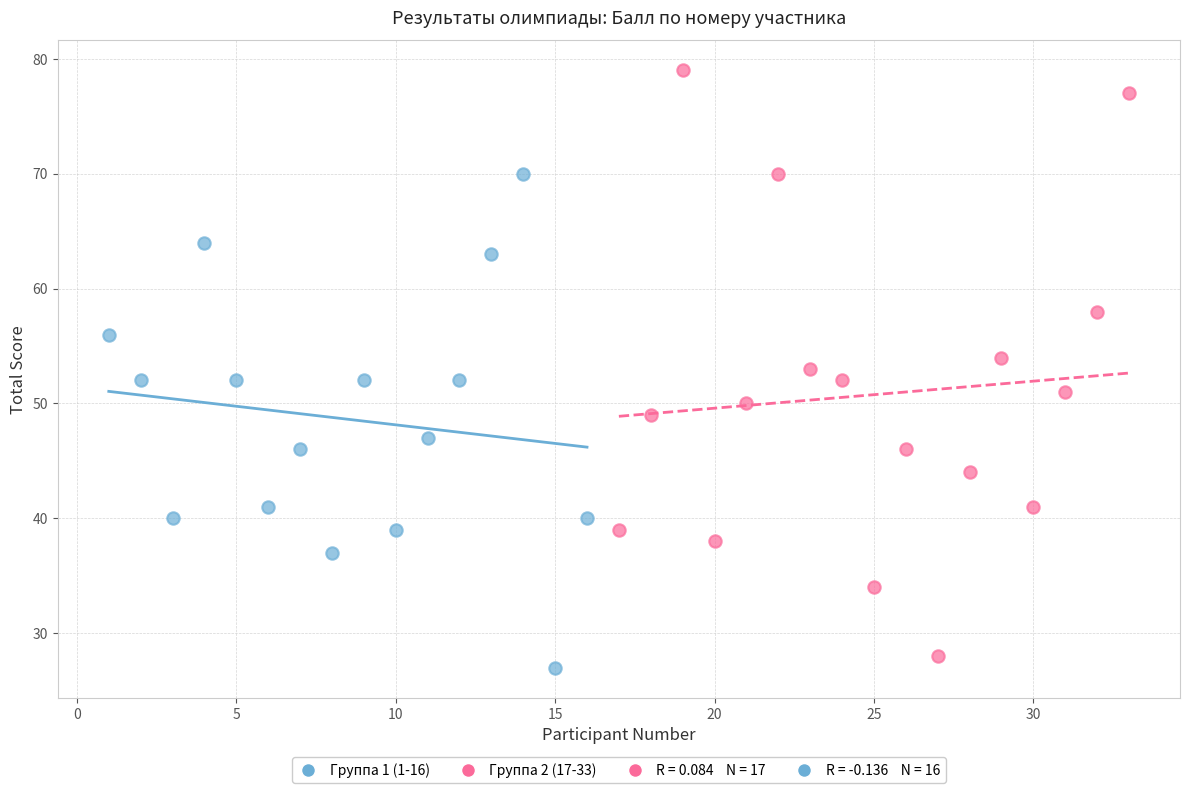

Which series reaches the maximum Y coordinate?

Группа 2 (17-33)